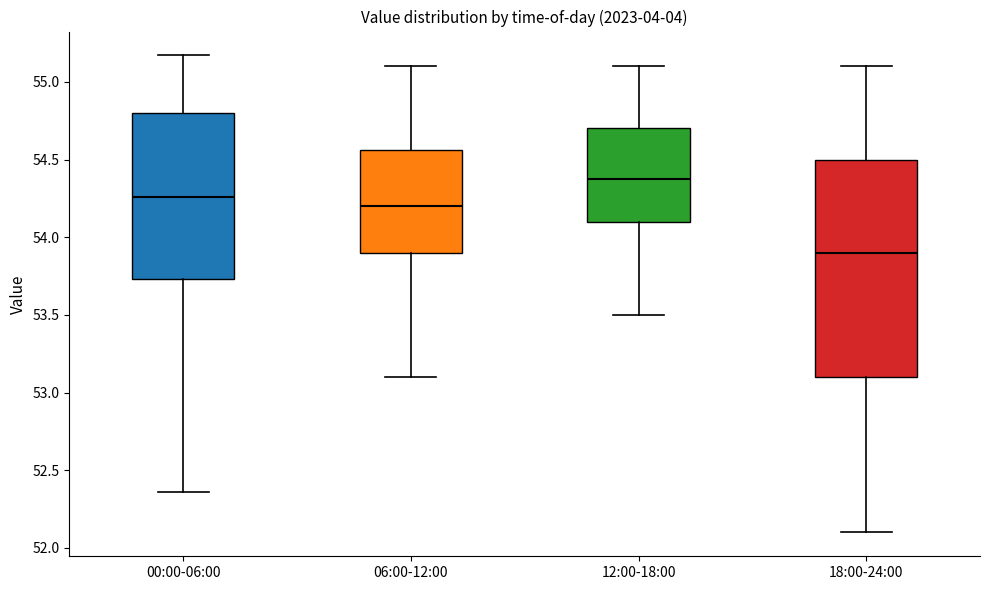

Reading left to right, read every box against the y-axis: the position of its median line, the range the box covers, and the ends of its whiskers. The values are not printed on the chart, so give them approximately, as read against the axis.

00:00-06:00: median 54.25, box 53.75 to 54.80, whiskers 52.35 to 55.15
06:00-12:00: median 54.20, box 53.90 to 54.55, whiskers 53.10 to 55.10
12:00-18:00: median 54.40, box 54.10 to 54.70, whiskers 53.50 to 55.10
18:00-24:00: median 53.90, box 53.10 to 54.50, whiskers 52.10 to 55.10